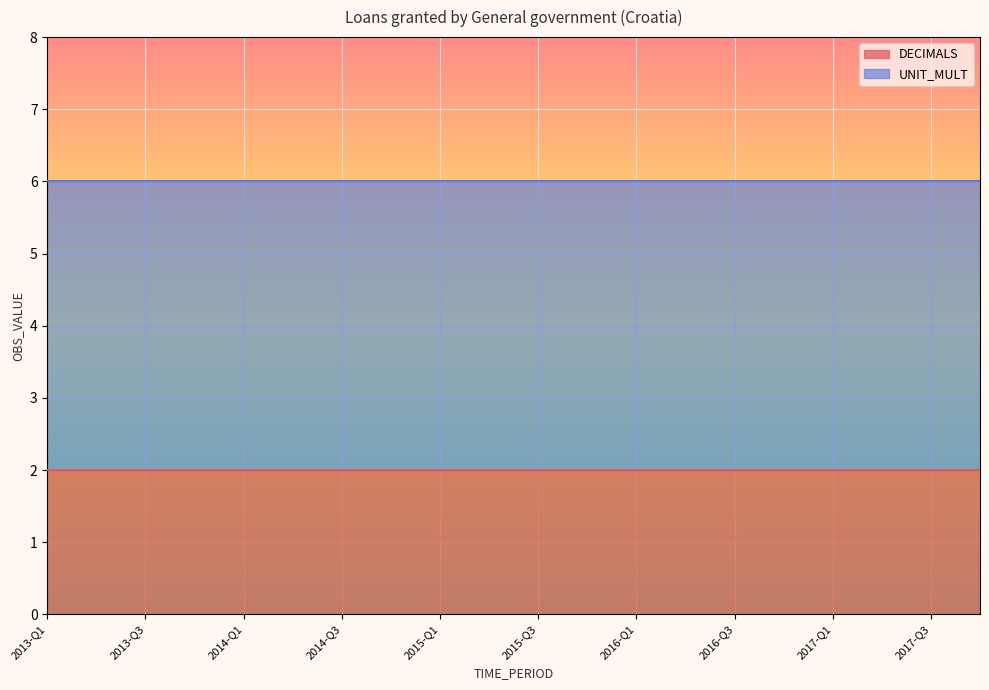

True or false: UNIT_MULT and DECIMALS intersect in this chart.

False